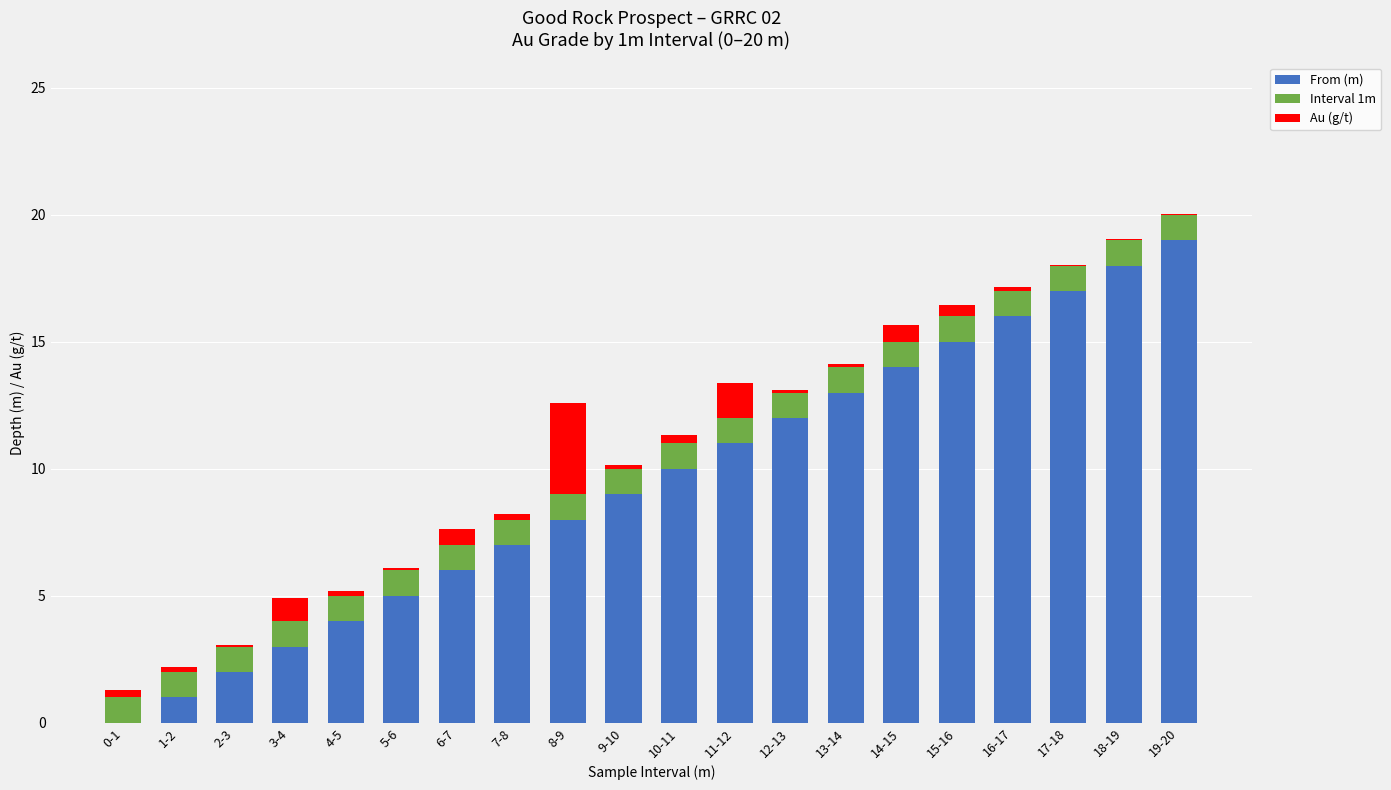

True or false: From (m) has a value of 1.0 at 2-3.

False